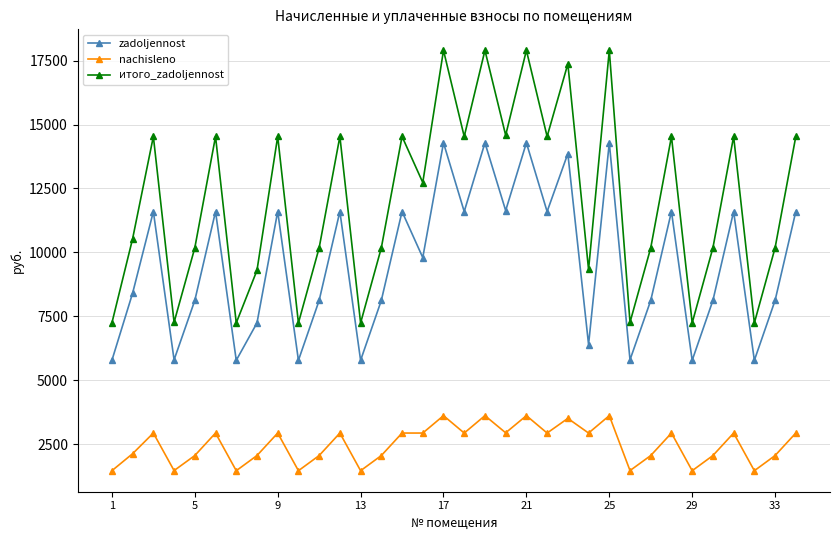

At how many categories does at least one series exceed 15758?

5